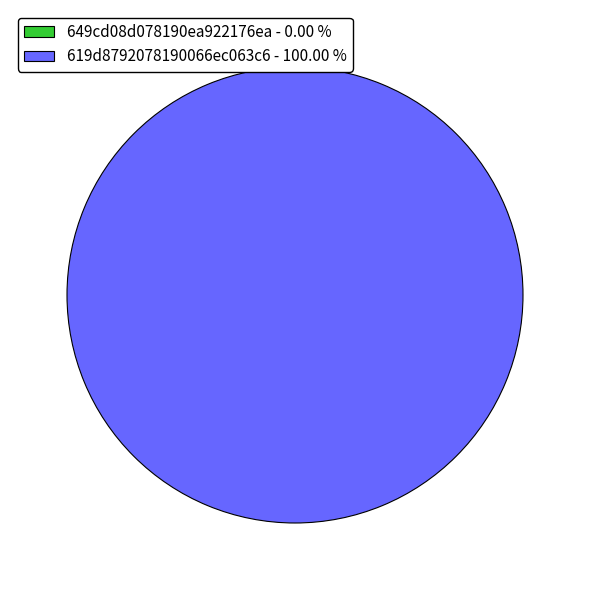

Count the number of slices in the pie.

2